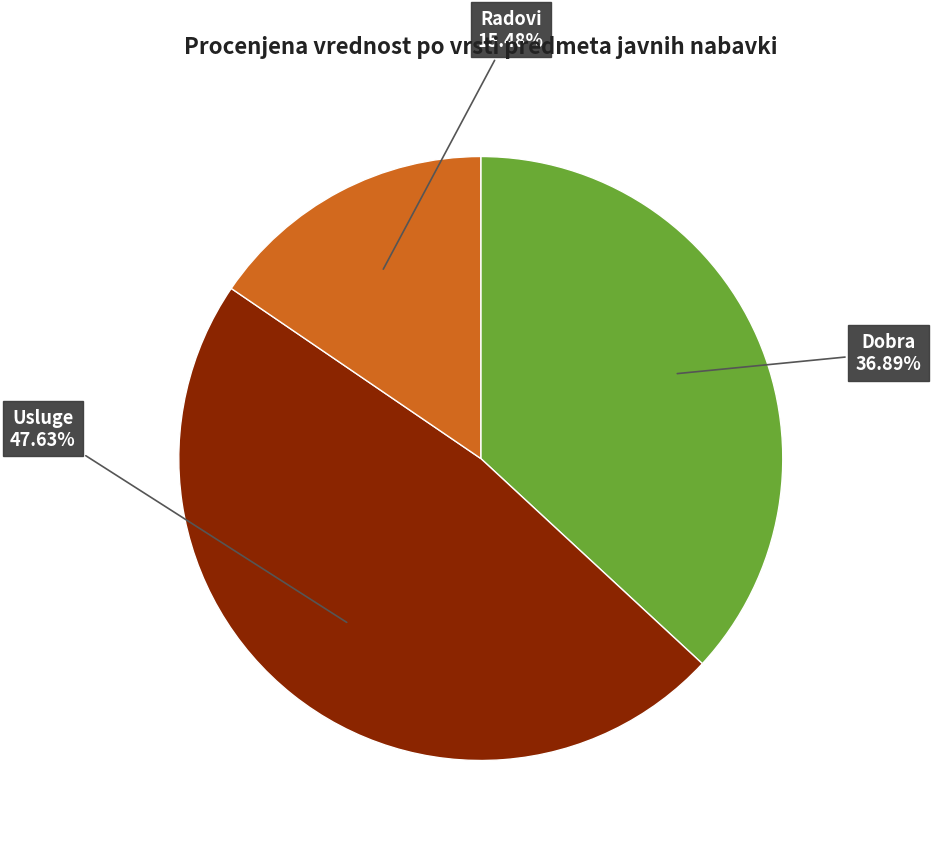

Does any single category account for the majority?

No